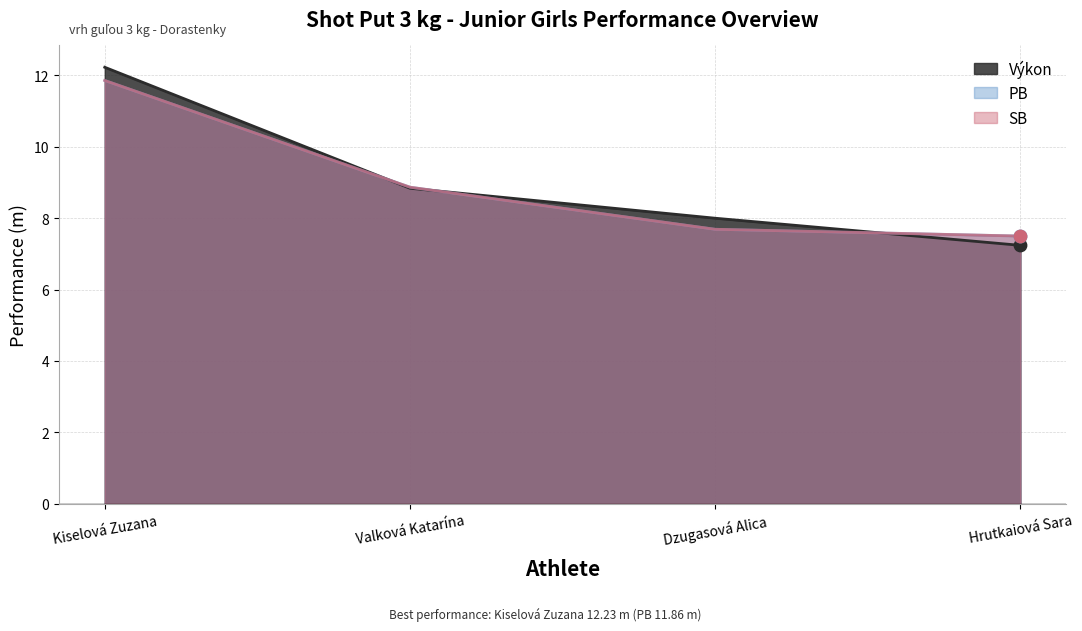

Which series reaches the minimum Y coordinate?

Výkon